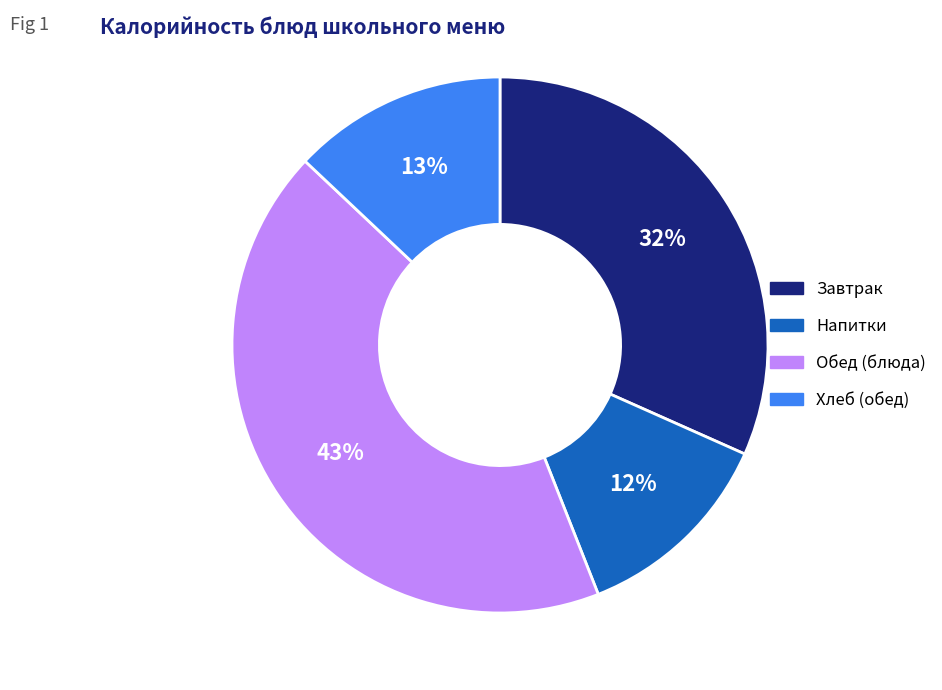

Does any single category account for the majority?

No